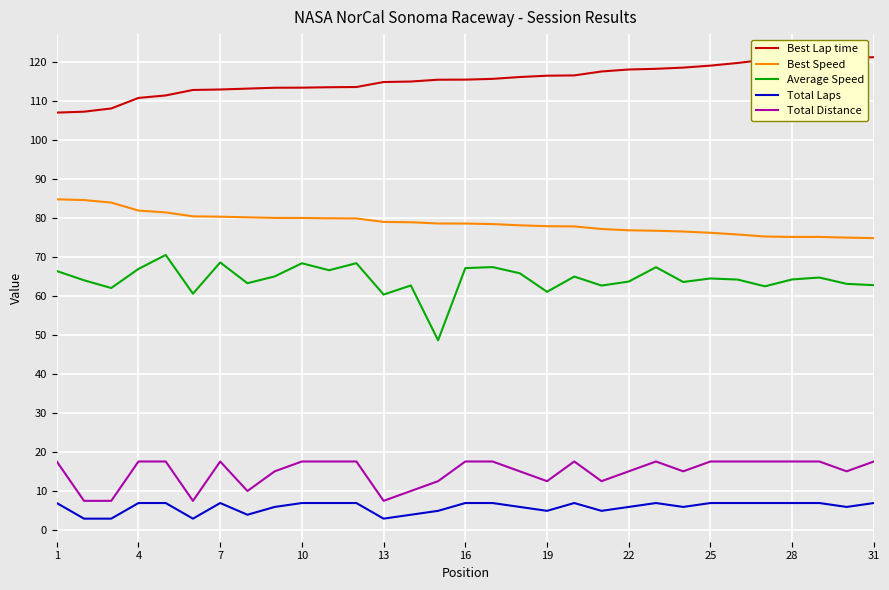

True or false: Best Lap time and Total Distance intersect in this chart.

False